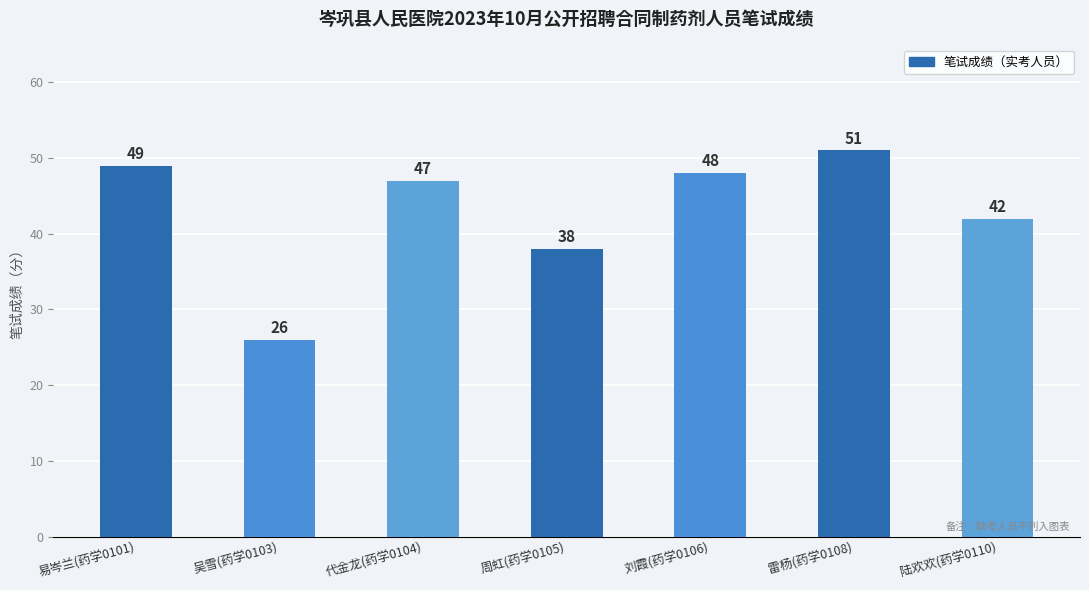

What is the difference between the maximum and minimum values?

25